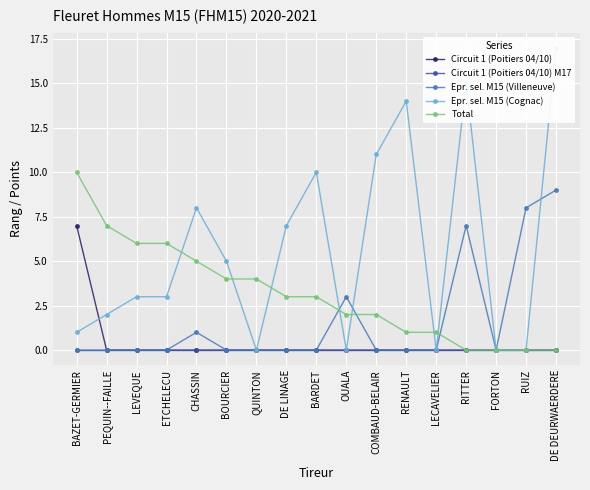

Reading right to left, list all the values displayed in this chart.

Circuit 1 (Poitiers 04/10): DE DEURWAERDERE=0	RUIZ=0	FORTON=0	RITTER=0	LECAVELIER=0	RENAULT=0	COMBAUD-BELAIR=0	OUALA=0	BARDET=0	DE LINAGE=0	QUINTON=0	BOURCIER=0	CHASSIN=0	ETCHELECU=0	LEVEQUE=0	PEQUIN--FAILLE=0	BAZET-GERMIER=7
Circuit 1 (Poitiers 04/10) M17: DE DEURWAERDERE=0	RUIZ=0	FORTON=0	RITTER=0	LECAVELIER=0	RENAULT=0	COMBAUD-BELAIR=0	OUALA=0	BARDET=0	DE LINAGE=0	QUINTON=0	BOURCIER=0	CHASSIN=0	ETCHELECU=0	LEVEQUE=0	PEQUIN--FAILLE=0	BAZET-GERMIER=0
Epr. sel. M15 (Villeneuve): DE DEURWAERDERE=9	RUIZ=8	FORTON=0	RITTER=7	LECAVELIER=0	RENAULT=0	COMBAUD-BELAIR=0	OUALA=3	BARDET=0	DE LINAGE=0	QUINTON=0	BOURCIER=0	CHASSIN=1	ETCHELECU=0	LEVEQUE=0	PEQUIN--FAILLE=0	BAZET-GERMIER=0
Epr. sel. M15 (Cognac): DE DEURWAERDERE=17	RUIZ=0	FORTON=0	RITTER=15	LECAVELIER=0	RENAULT=14	COMBAUD-BELAIR=11	OUALA=0	BARDET=10	DE LINAGE=7	QUINTON=0	BOURCIER=5	CHASSIN=8	ETCHELECU=3	LEVEQUE=3	PEQUIN--FAILLE=2	BAZET-GERMIER=1
Total: DE DEURWAERDERE=0	RUIZ=0	FORTON=0	RITTER=0	LECAVELIER=1	RENAULT=1	COMBAUD-BELAIR=2	OUALA=2	BARDET=3	DE LINAGE=3	QUINTON=4	BOURCIER=4	CHASSIN=5	ETCHELECU=6	LEVEQUE=6	PEQUIN--FAILLE=7	BAZET-GERMIER=10